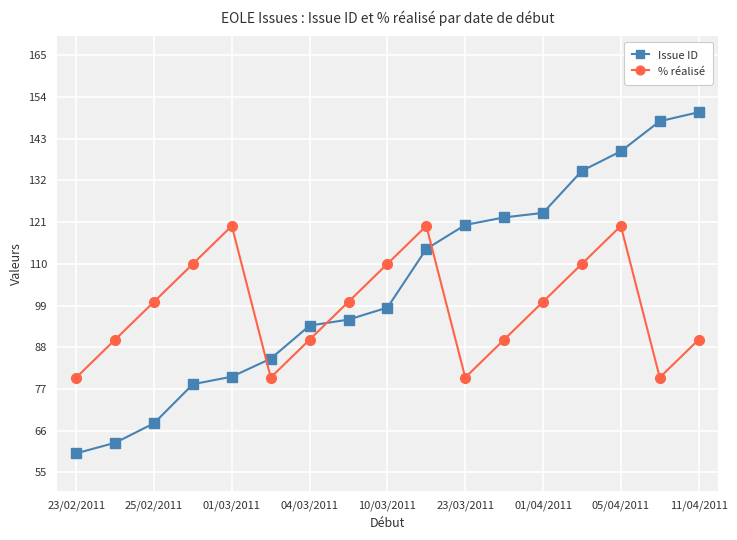

Which series has the largest range (max minus min)?

Issue ID